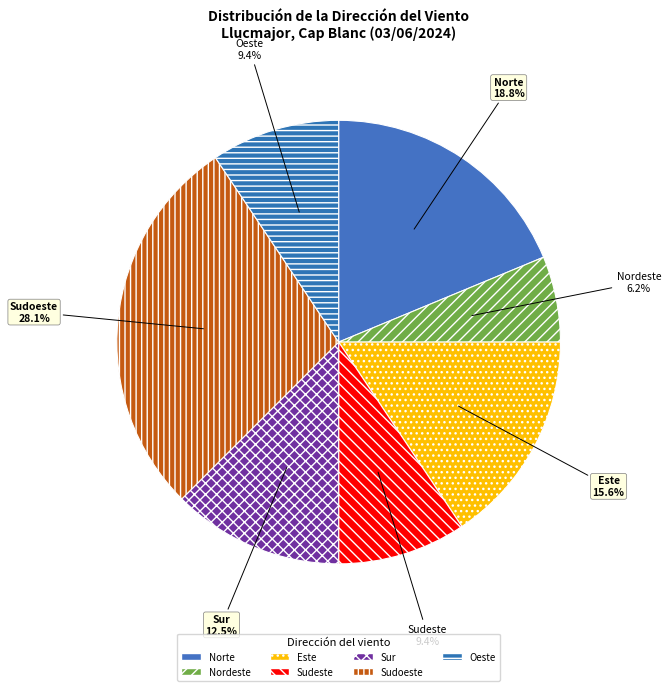

What is the largest slice in the pie chart?

Sudoeste